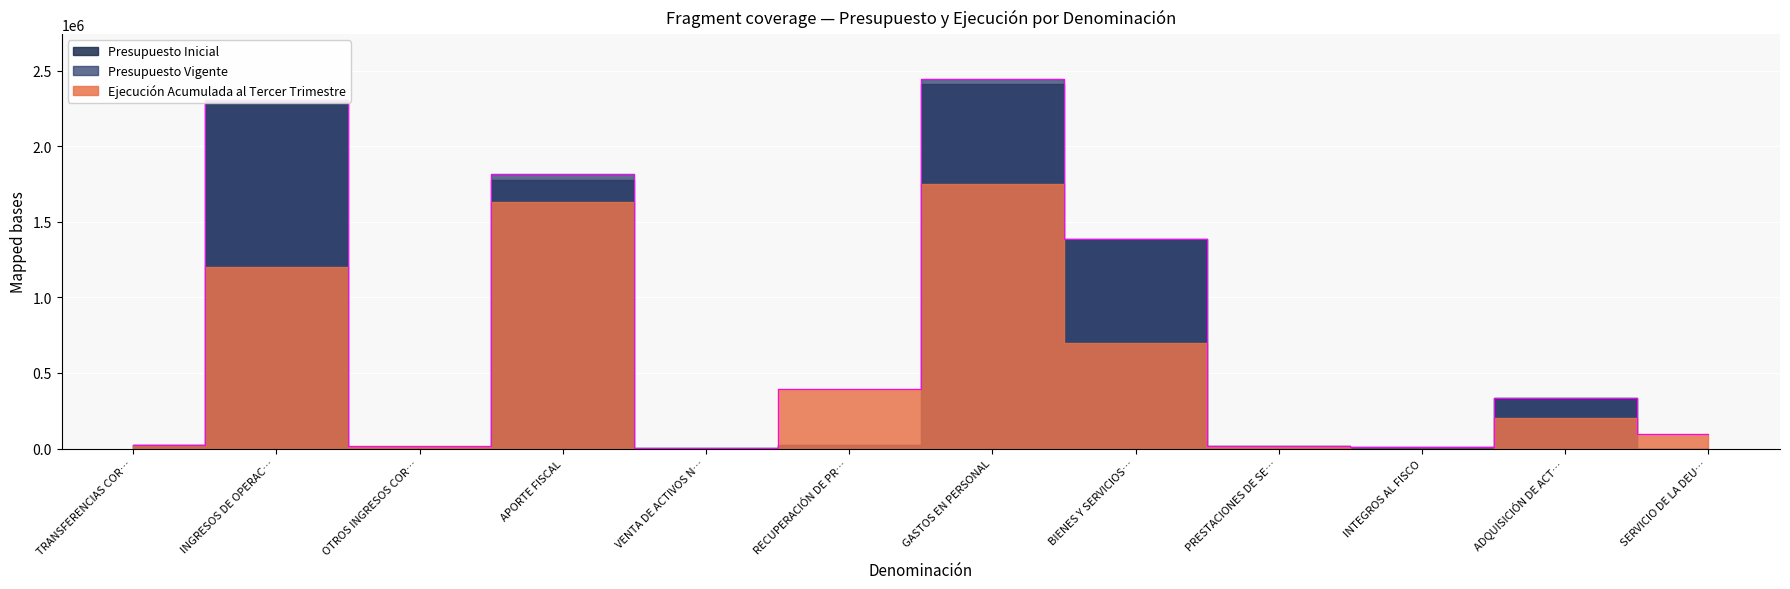

True or false: Presupuesto Vigente and Presupuesto Inicial cross at least once.

False